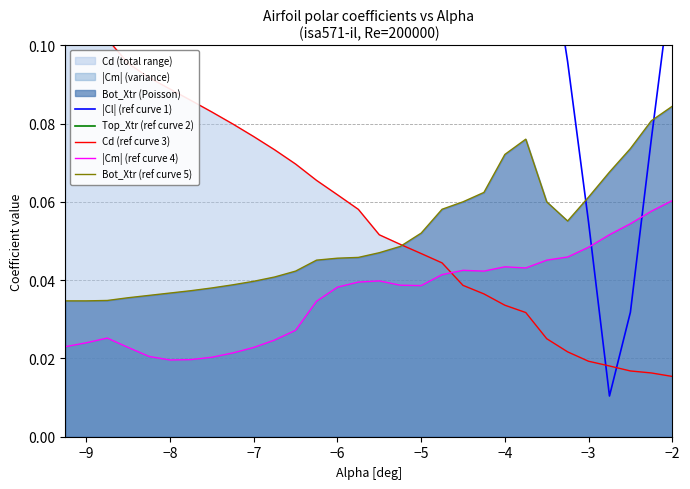

Count the number of categories in the chart.

30